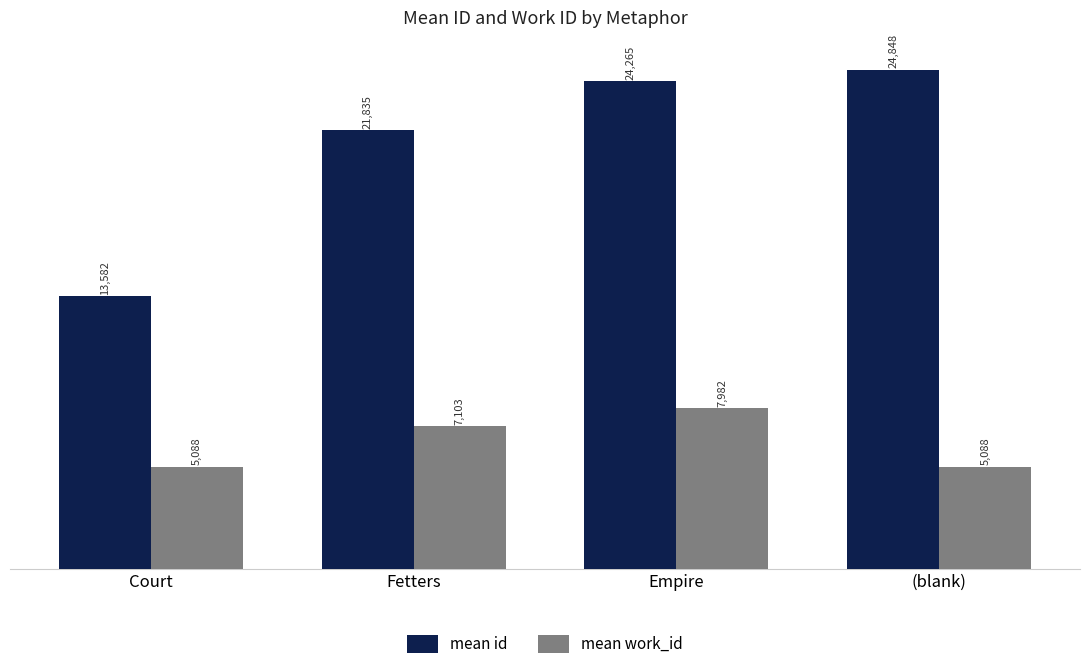

What is the difference between the second highest and minimum values in the mean work_id series?

2015.0